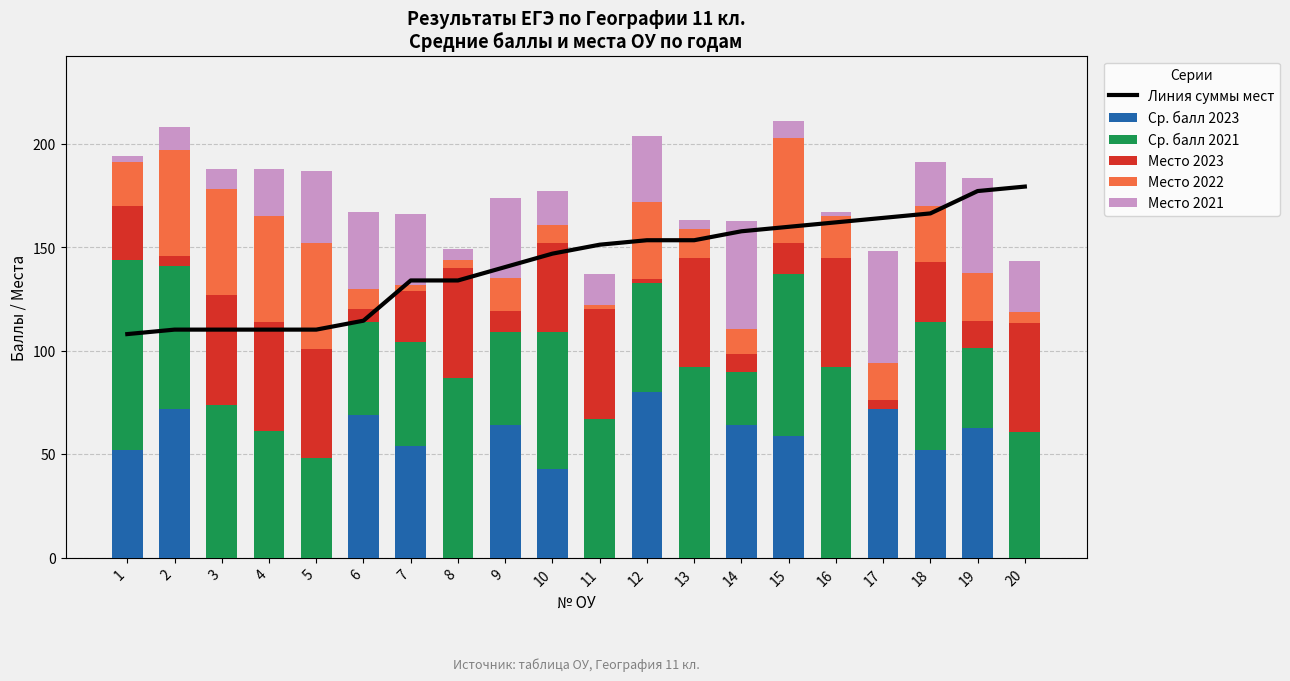

At which category is the sum across all series the highest?

15